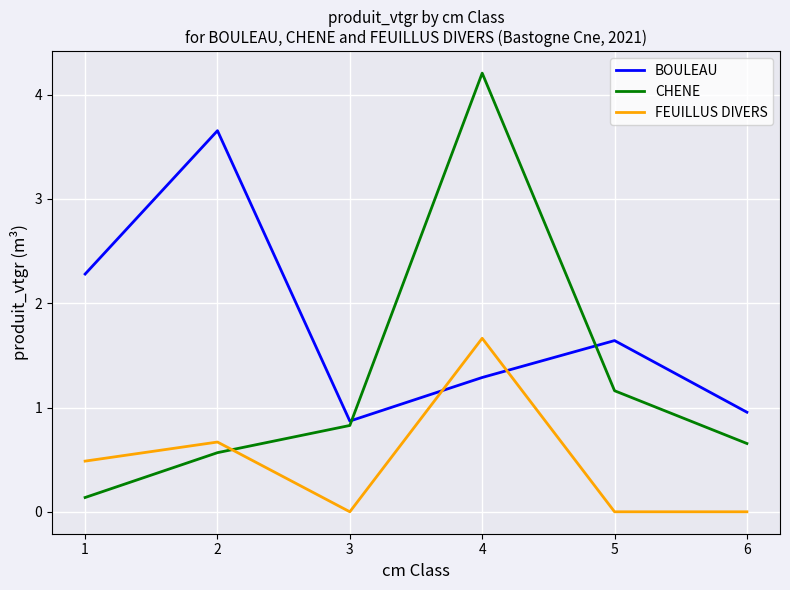

What is the difference between the BOULEAU values at 3 and 1?

1.4